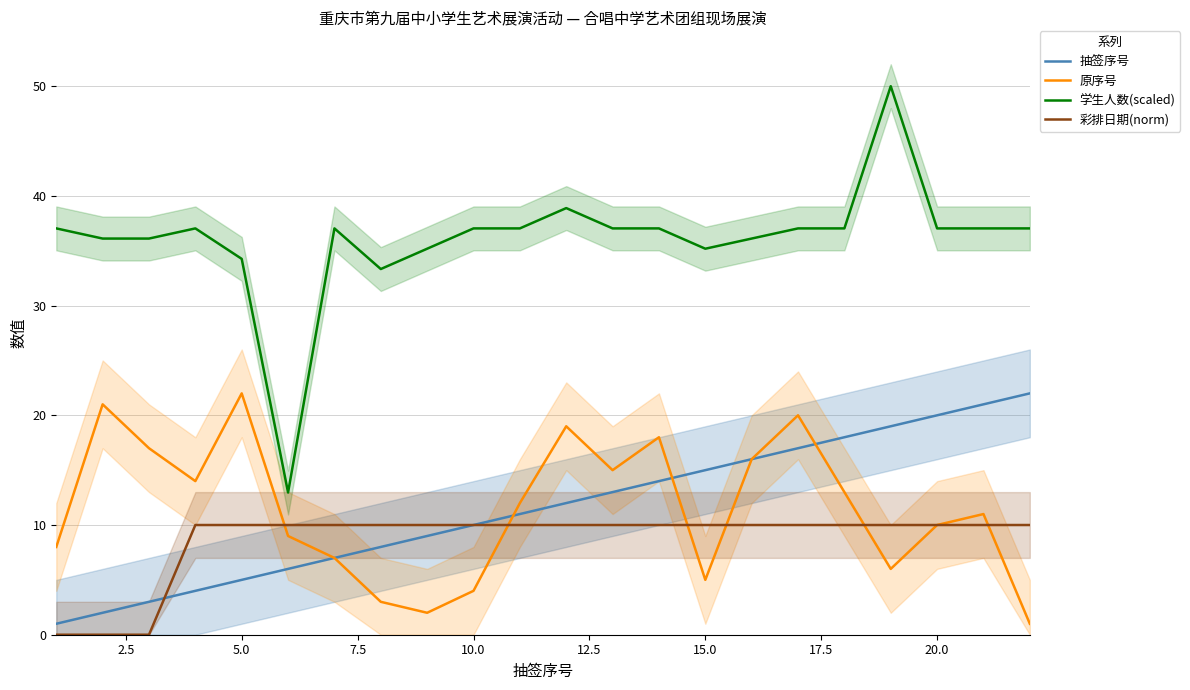

Is this an area chart (filled region under the line)?

No